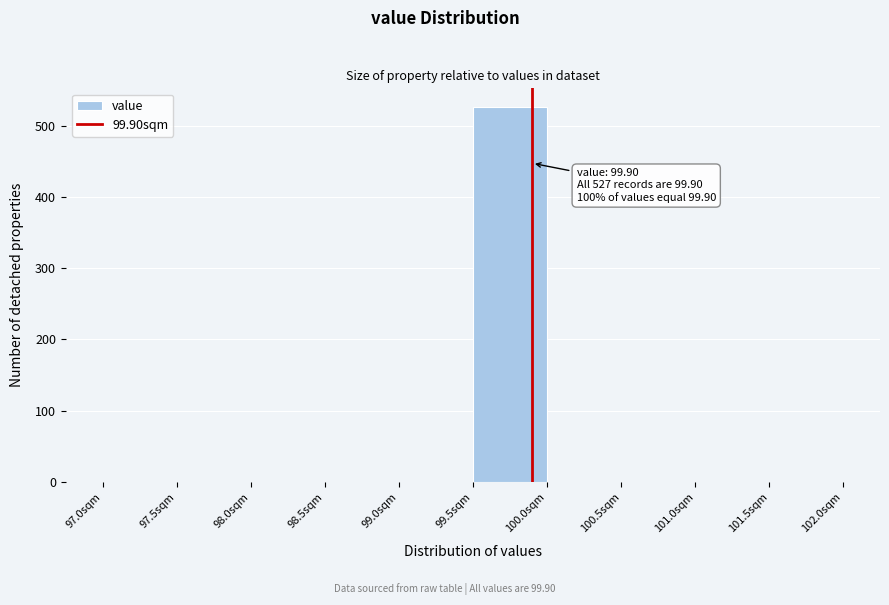

Over which range of the x-axis is the bar tallest?

99.5 to 100.0